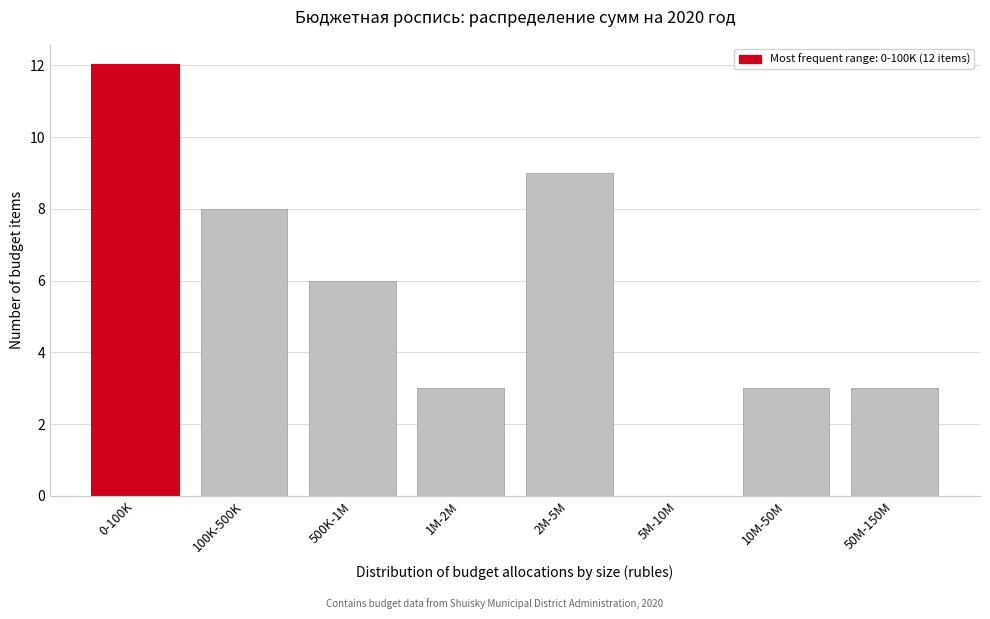

Reading left to right, extract all data points from this chart.

0-100K=12	100K-500K=8	500K-1M=6	1M-2M=3	2M-5M=9	5M-10M=0	10M-50M=3	50M-150M=3